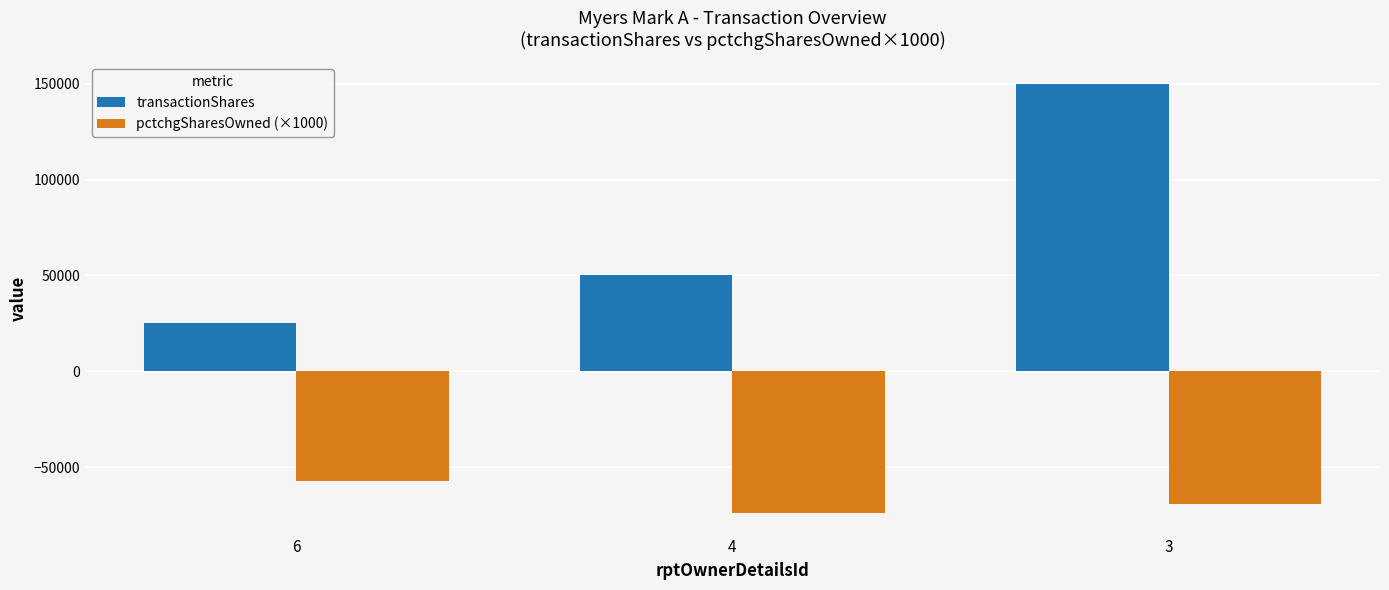

Reading left to right, extract all data points from this chart.

transactionShares: 25000	50000	150000
pctchgSharesOwned (×1000): -57000	-74000	-69000